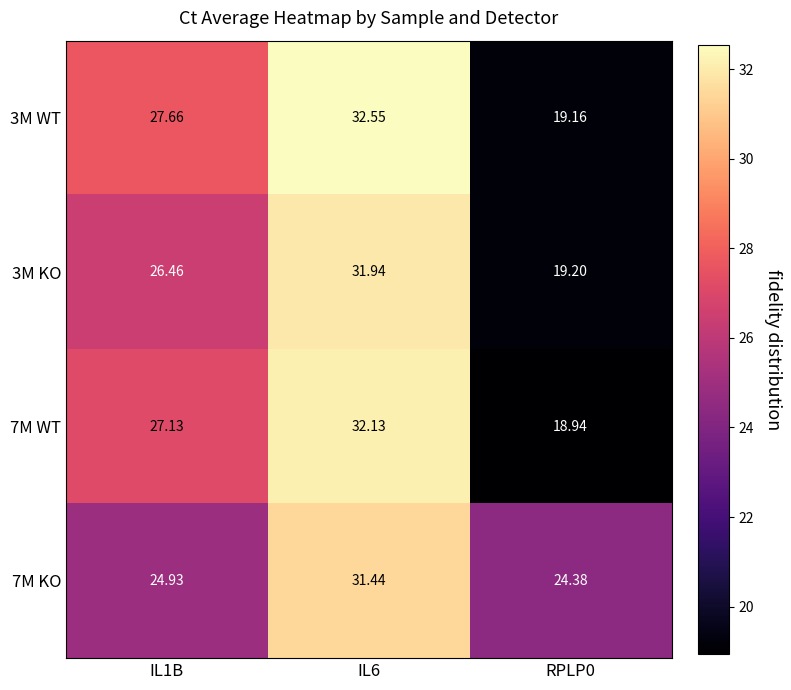

At how many categories does at least one series exceed 26?

2